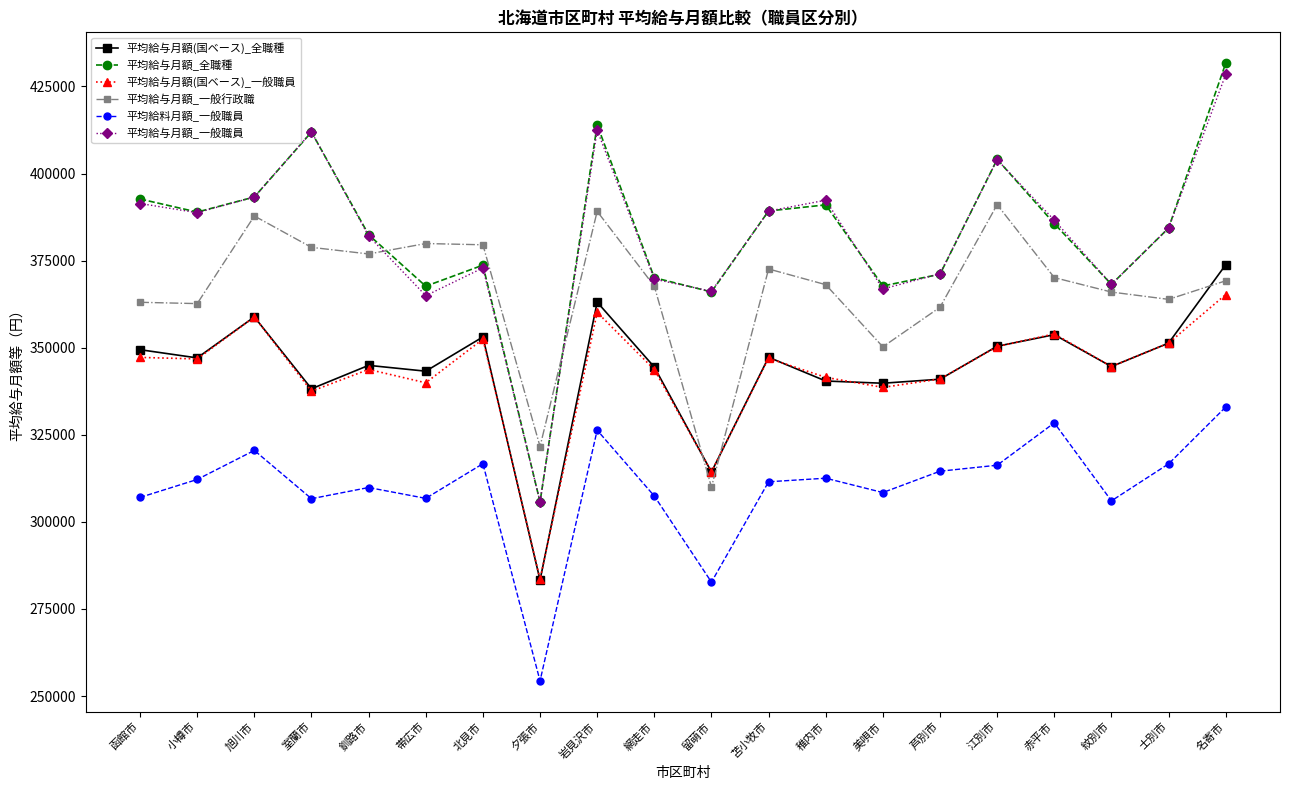

At which category is the sum across all series the highest?

名寄市